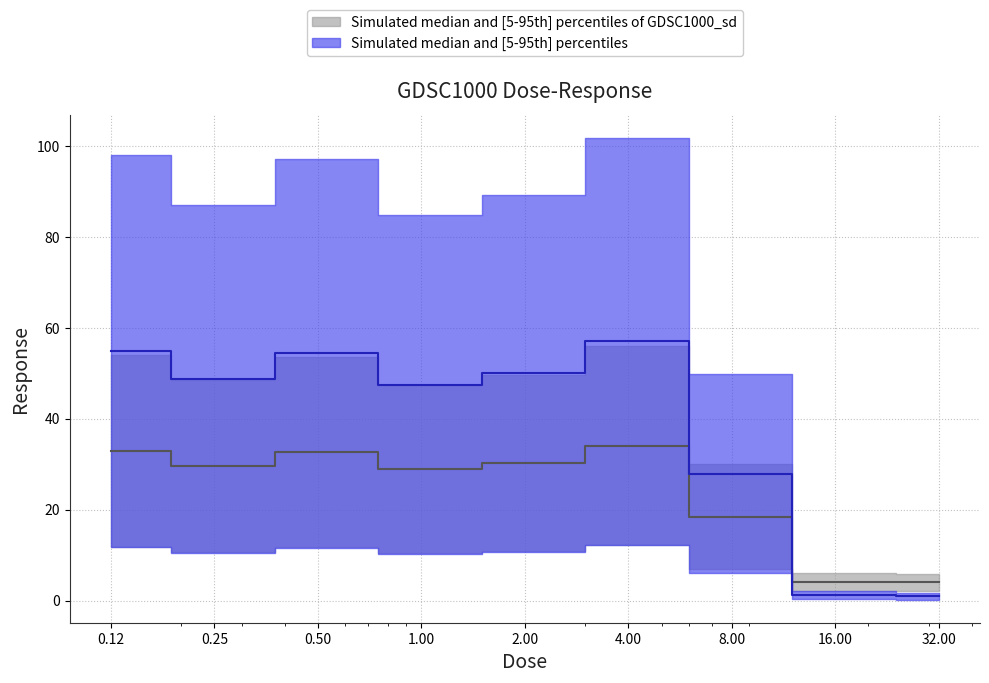

Which category has the lowest value across all series?

32.0